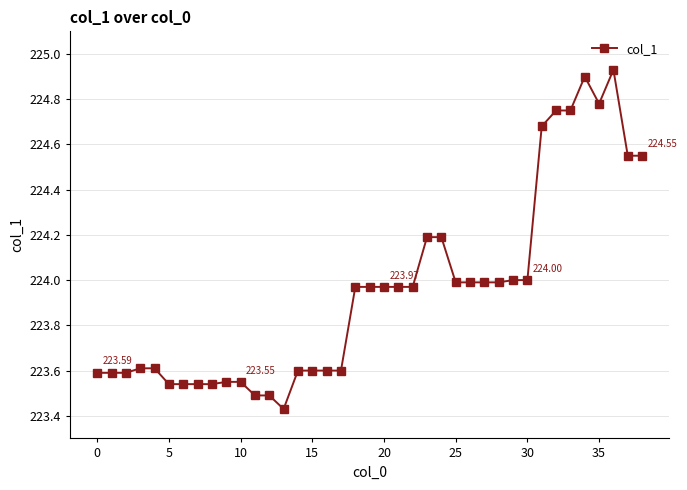

True or false: the data has more than 0 interior local peaks.

True